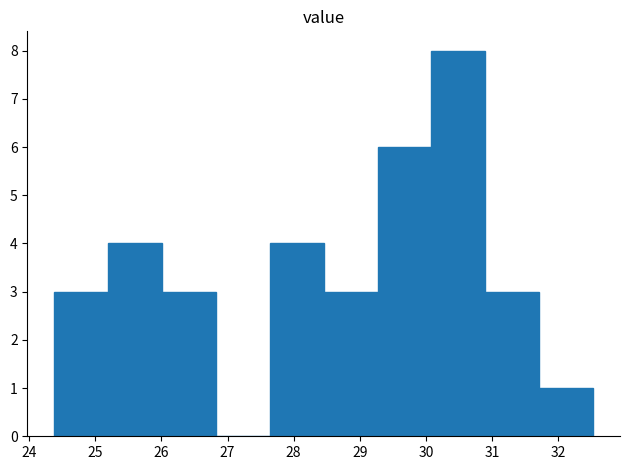

Reading left to right, transcribe this chart: for each bar, give the range it covers on the x-axis and its height. Neither the bar edges nor the heights are printed on the chart, so give them approximately, as read against the axes.

24.4 to 25.2: 3
25.2 to 26.0: 4
26.0 to 26.8: 3
26.8 to 27.6: 0
27.6 to 28.5: 4
28.5 to 29.3: 3
29.3 to 30.1: 6
30.1 to 30.9: 8
30.9 to 31.7: 3
31.7 to 32.5: 1